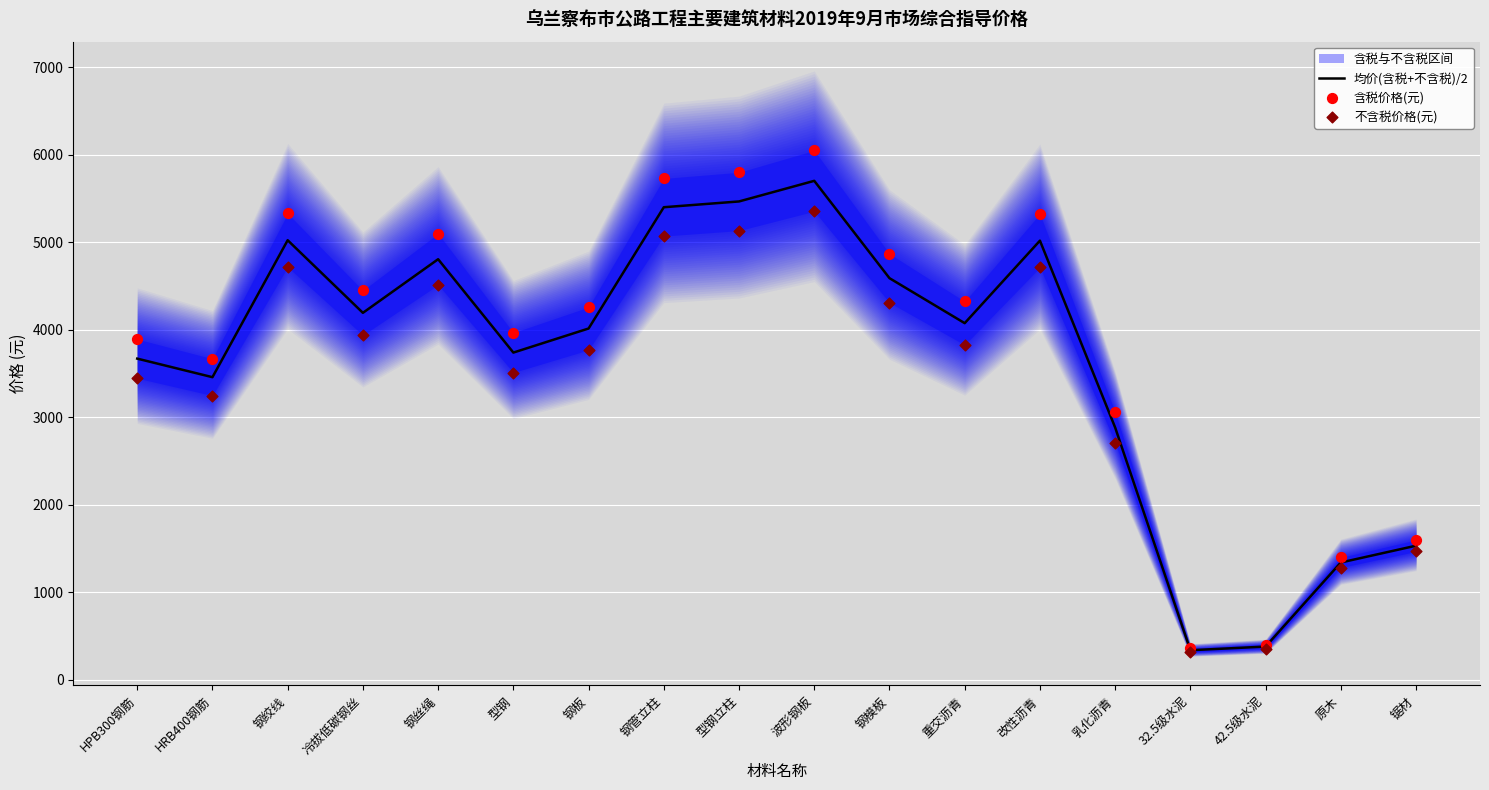

Which series has the largest Y range (max minus min)?

含税价格(元)